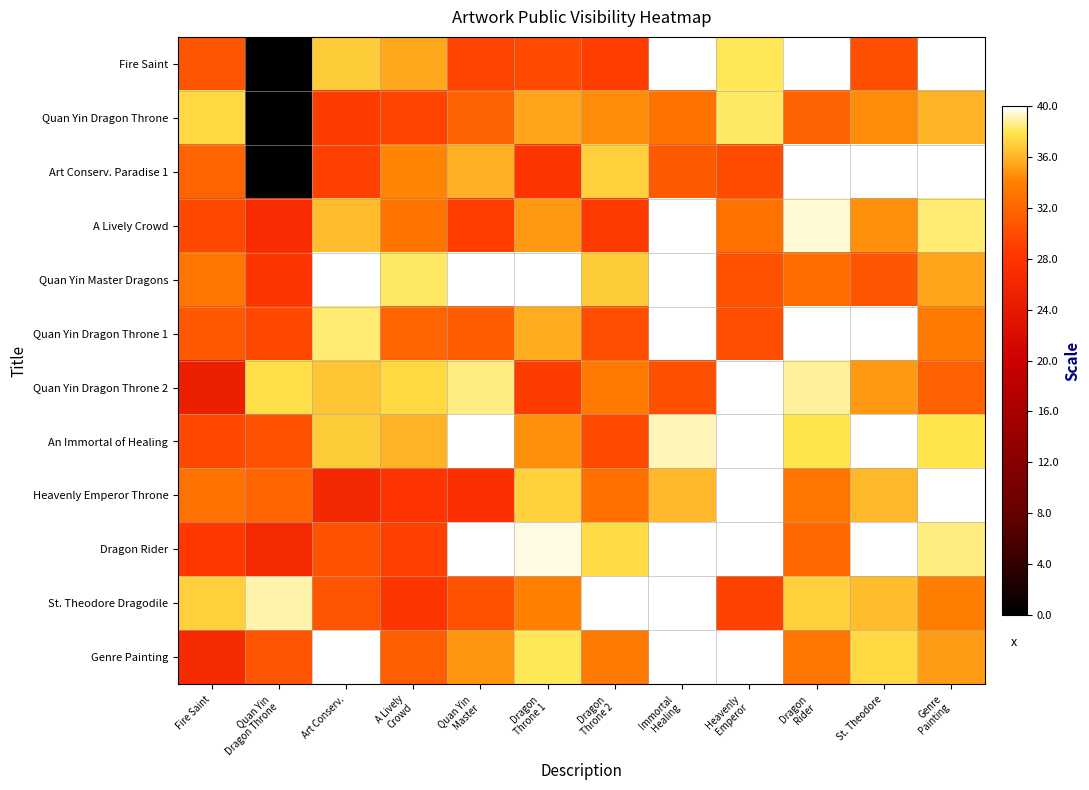

List the series in order of their peak value, lowest first.

Quan Yin Dragon Throne, St. Theodore Dragodile, An Immortal of Healing, Quan Yin Dragon Throne 2, A Lively Crowd, Quan Yin Master Dragons, Heavenly Emperor Throne, Dragon Rider, Genre Painting, Quan Yin Dragon Throne 1, Art Conserv. Paradise 1, Fire Saint